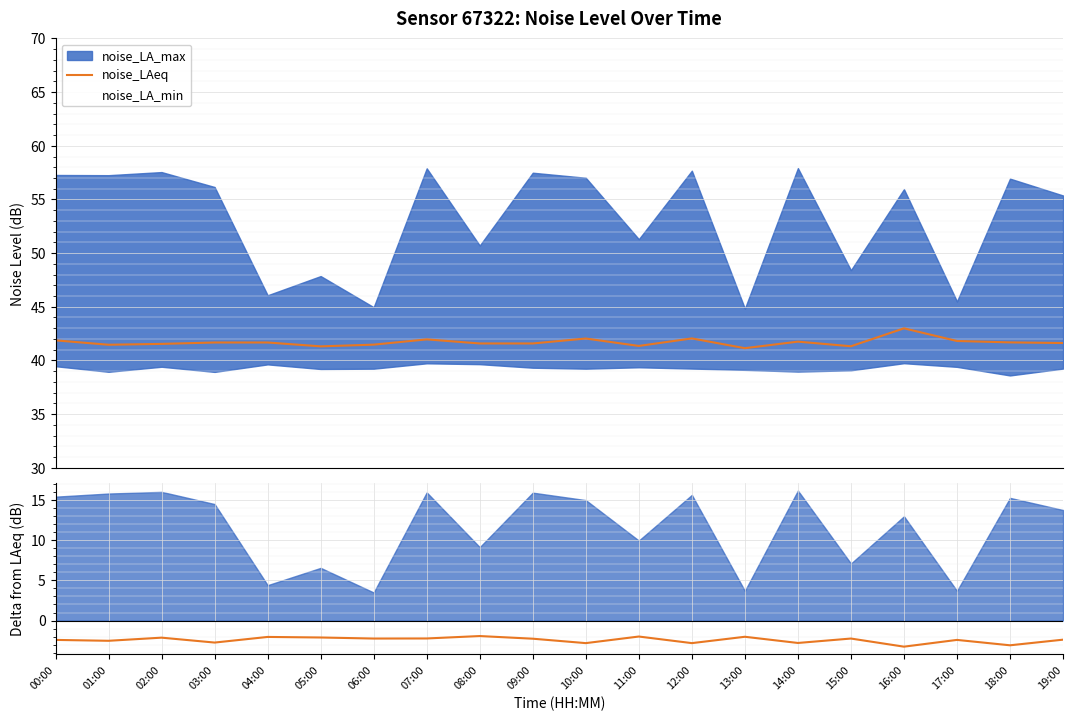

Which series has the largest total across all categories?

noise_LAeq